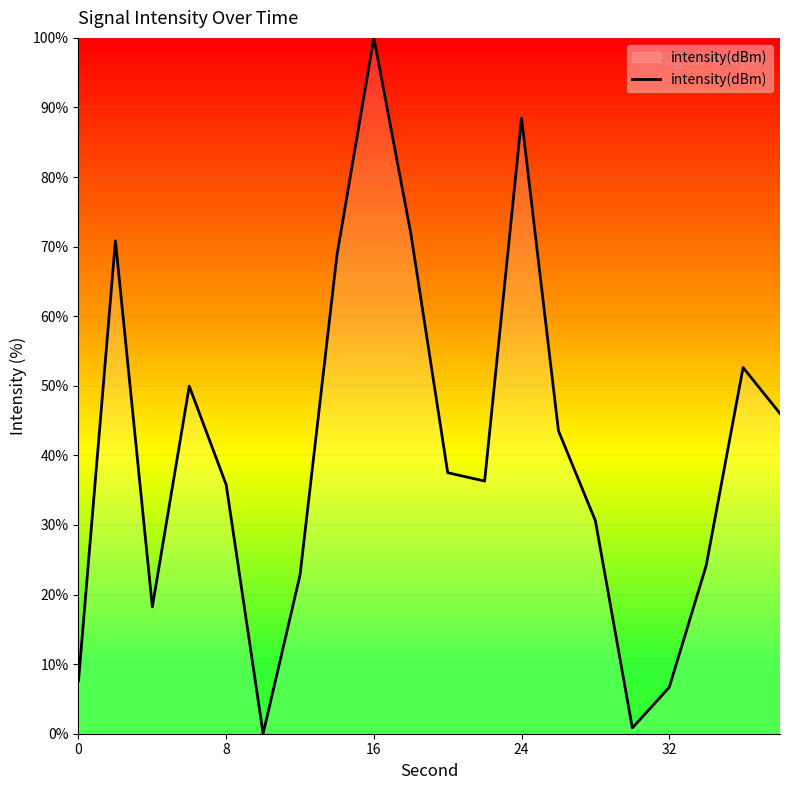

What is the maximum value shown in the chart?

100.0